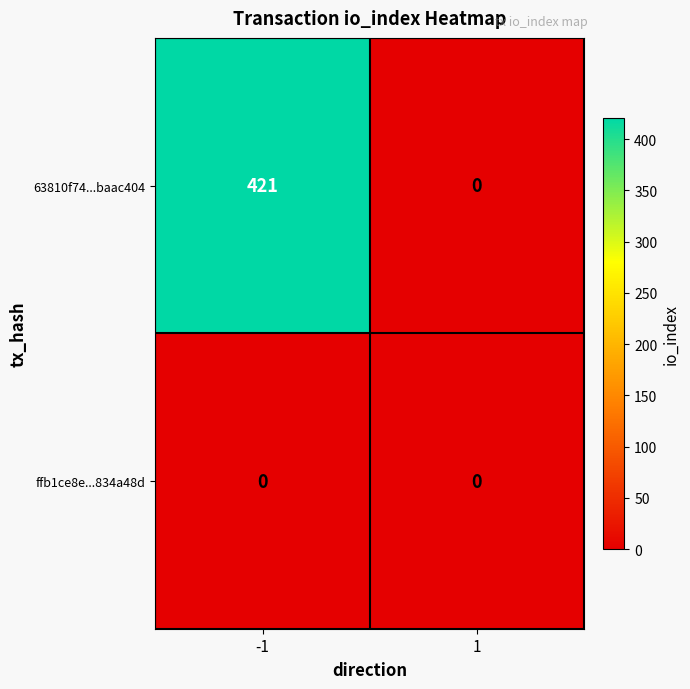

Count the number of data series in this chart.

2